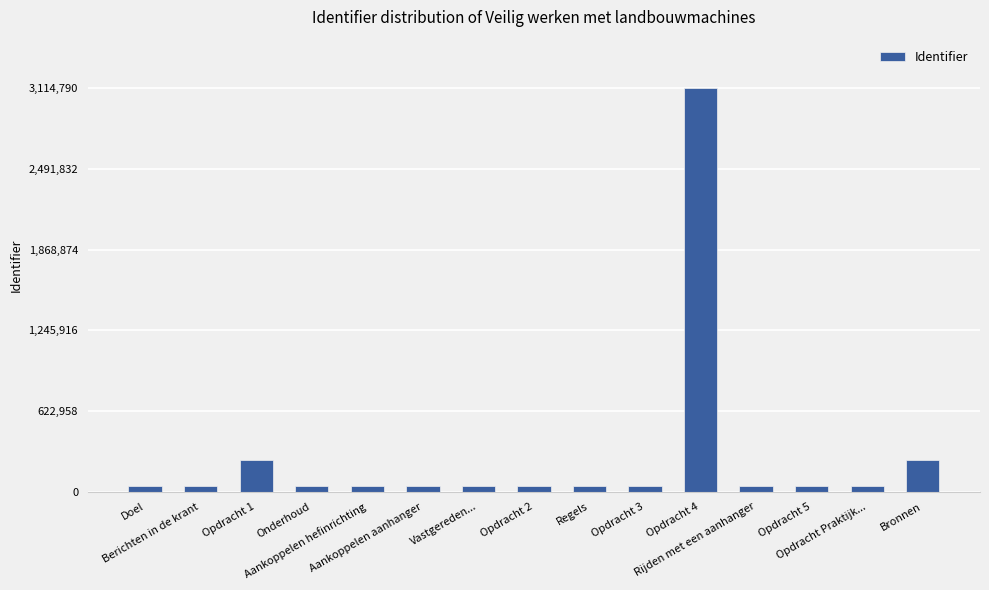

What is the sum of all values?

4118031